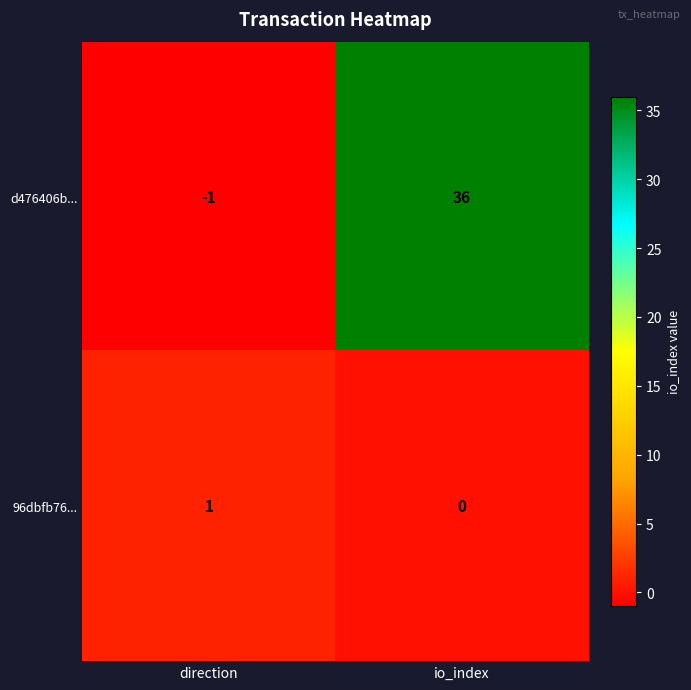

What is the sum of all d476406b... values?

35